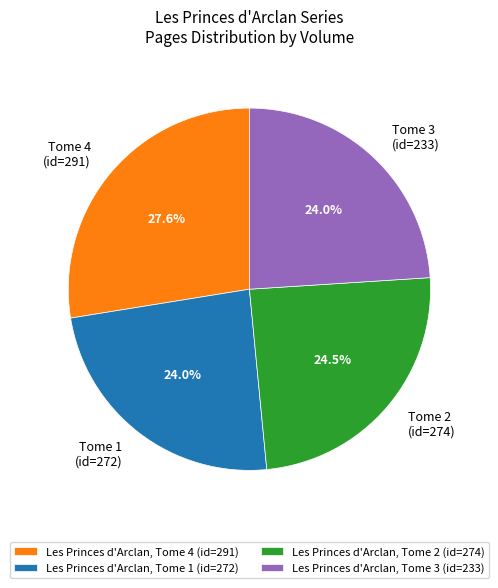

What percentage do Les Princes d'Arclan, Tome 4 (id=291) and Les Princes d'Arclan, Tome 3 (id=233) together represent?

51.5%